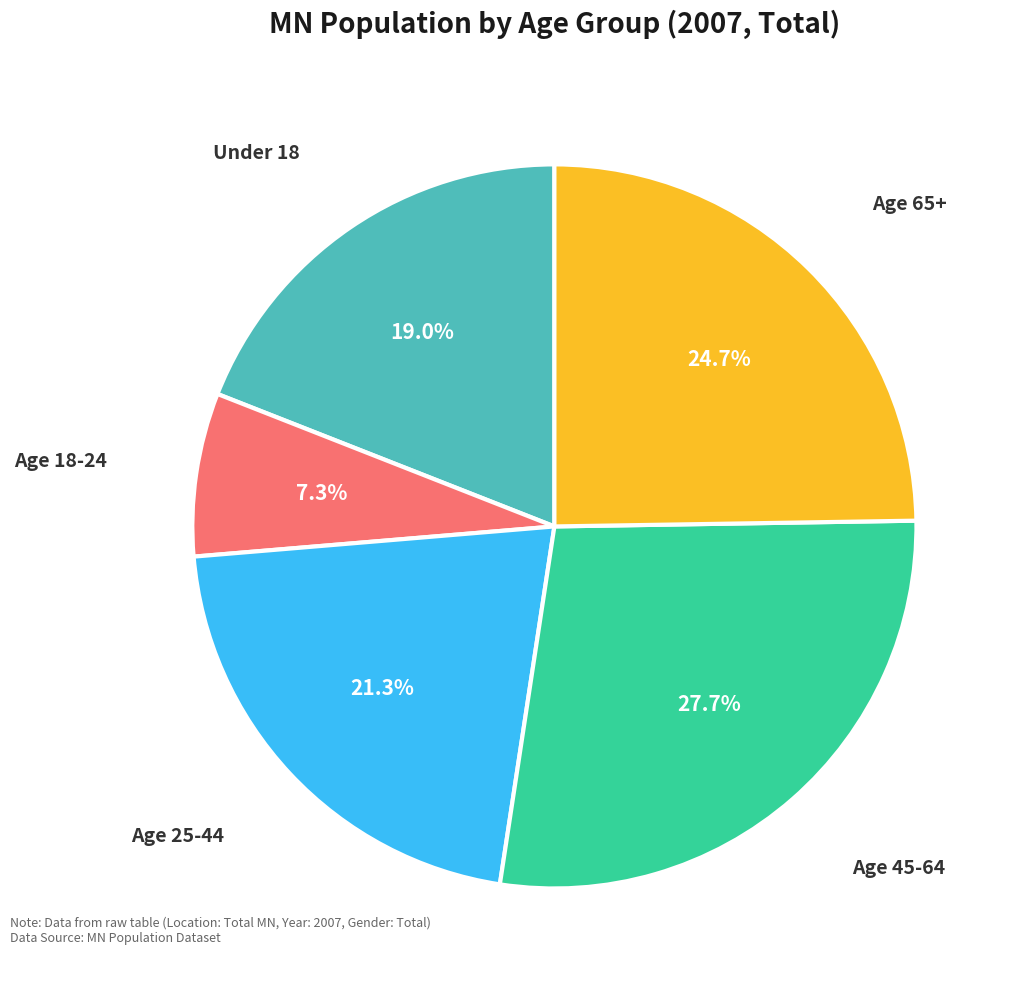

Is there any slice that represents more than half of the pie?

No